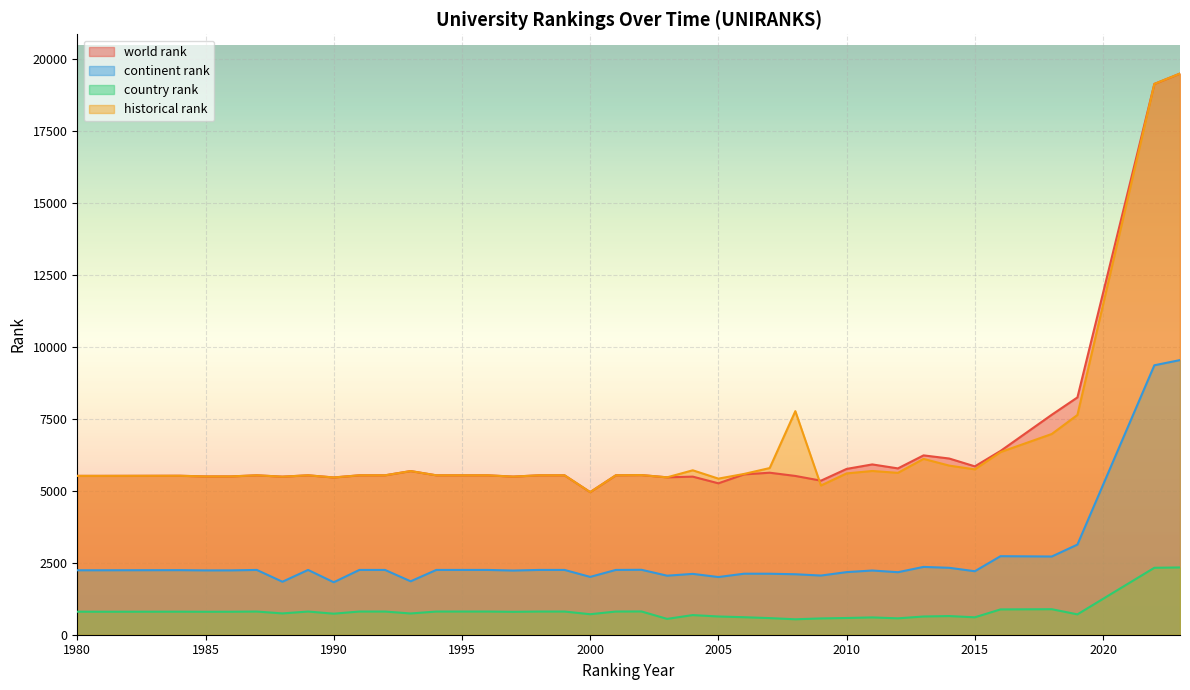

True or false: world rank has a value of 5461 at 1990.

True